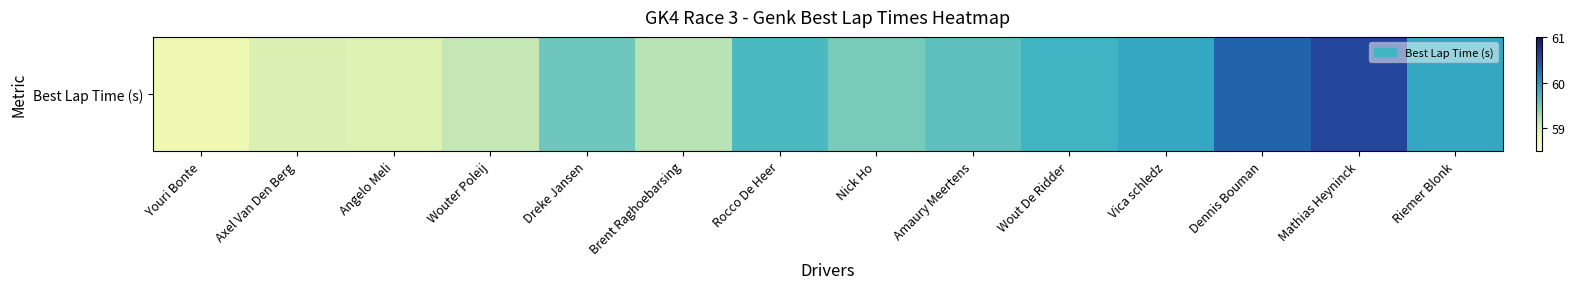

The chart shows a value of 24.6 at Vica schledz. True or false?

False